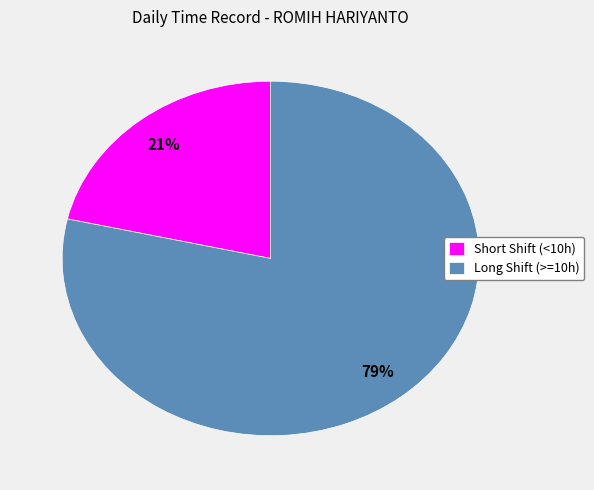

Between Short Shift (<10h) and Long Shift (>=10h), which is larger?

Long Shift (>=10h)